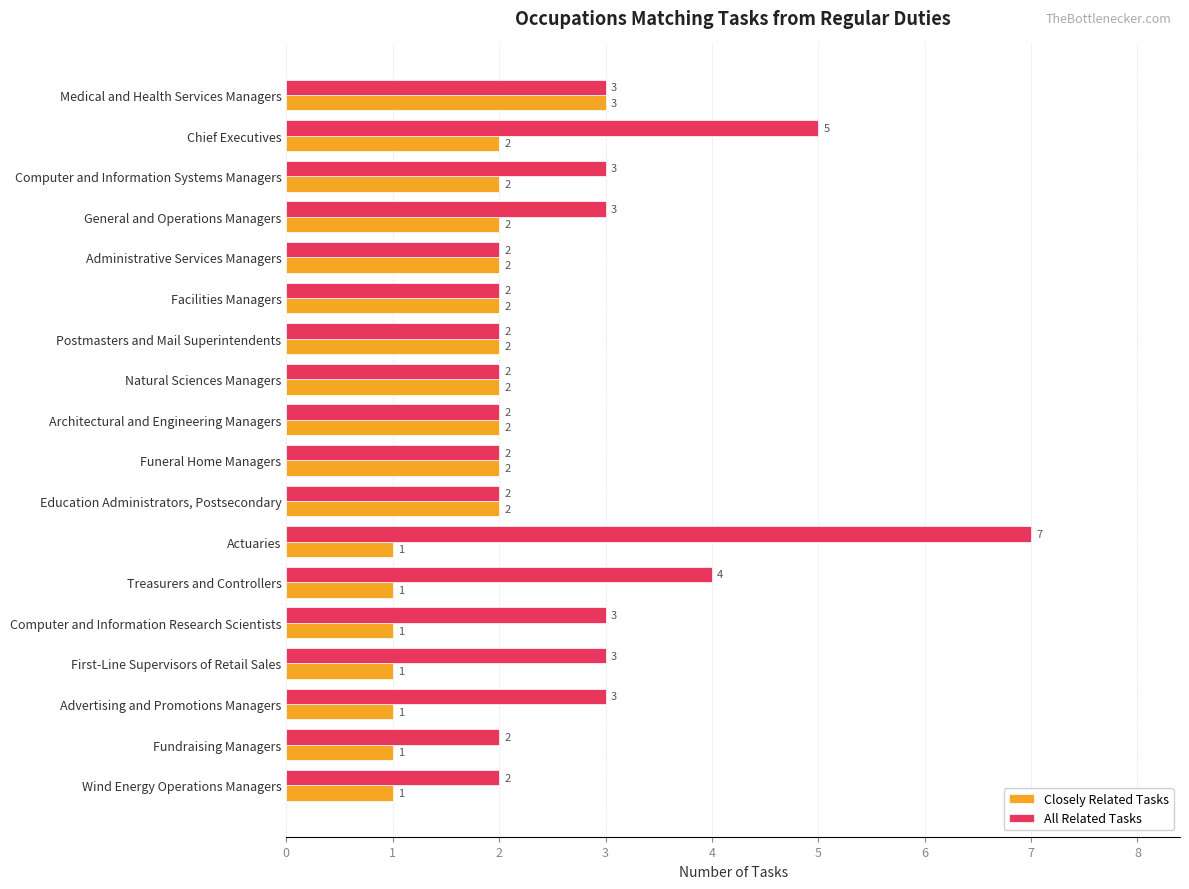

What is the difference between the maximum and minimum values in the Closely Related Tasks series?

2